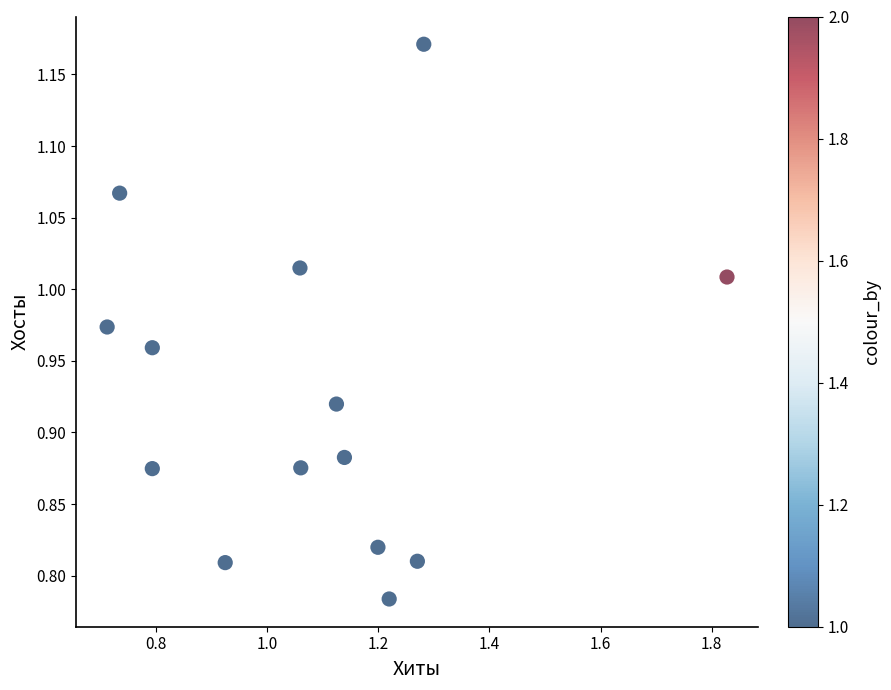

What is the range of Y values (max minus min)?

0.4